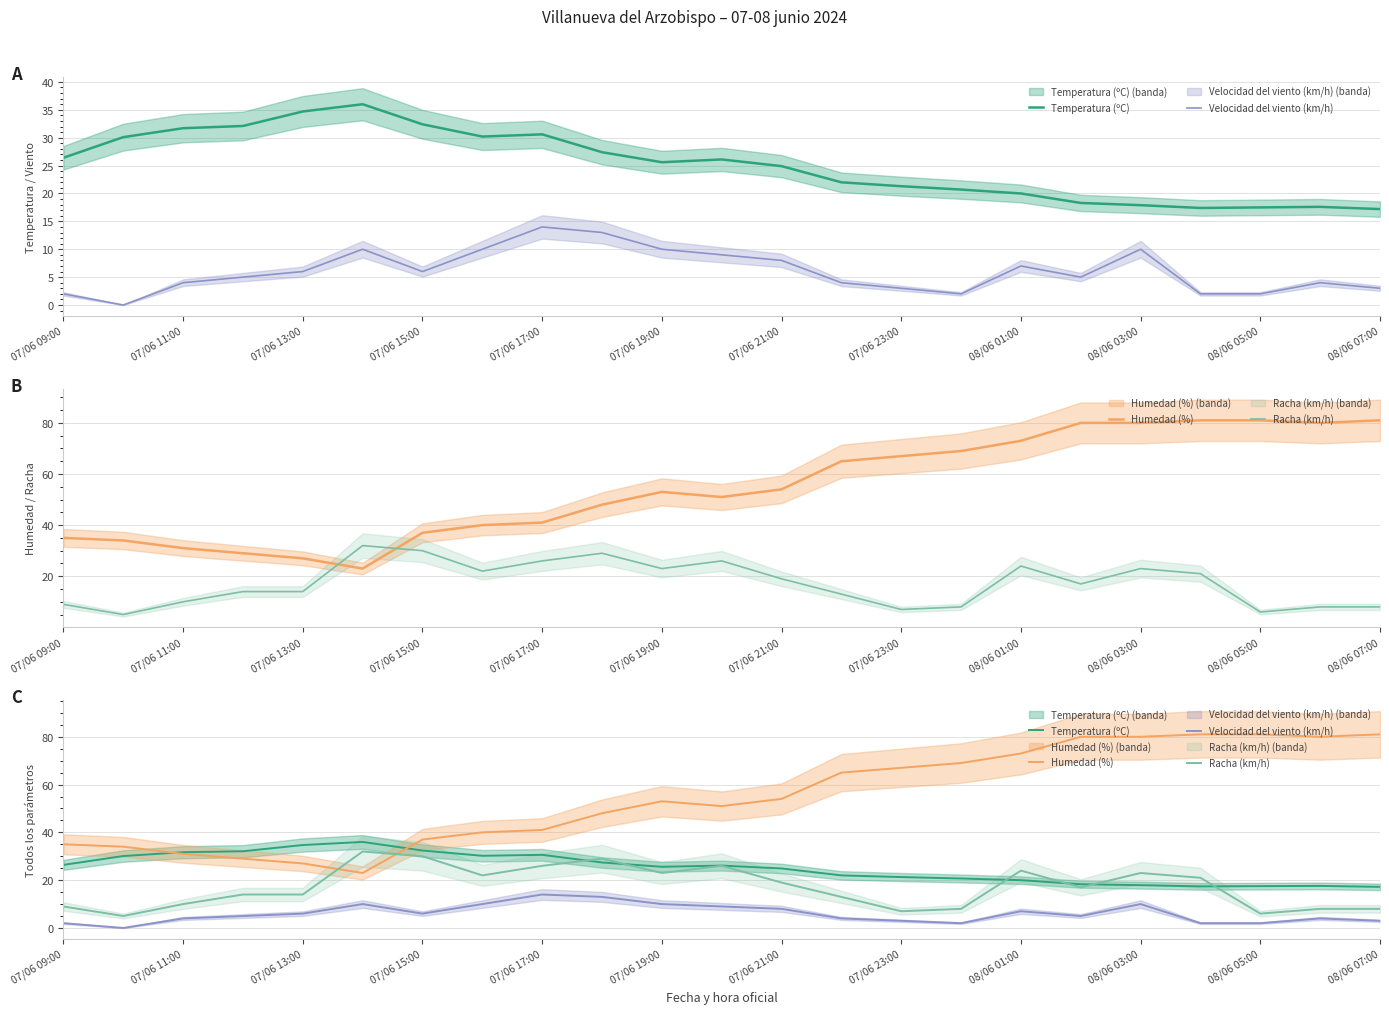

What is the spread (max minus min) of values at 19?

79.0